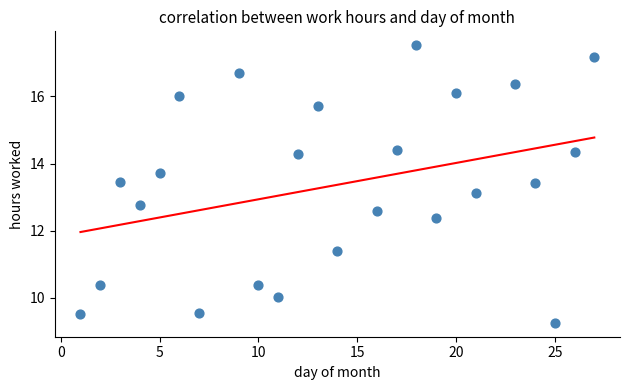

What Y value in the scatter plot is closest to 13?

13.1